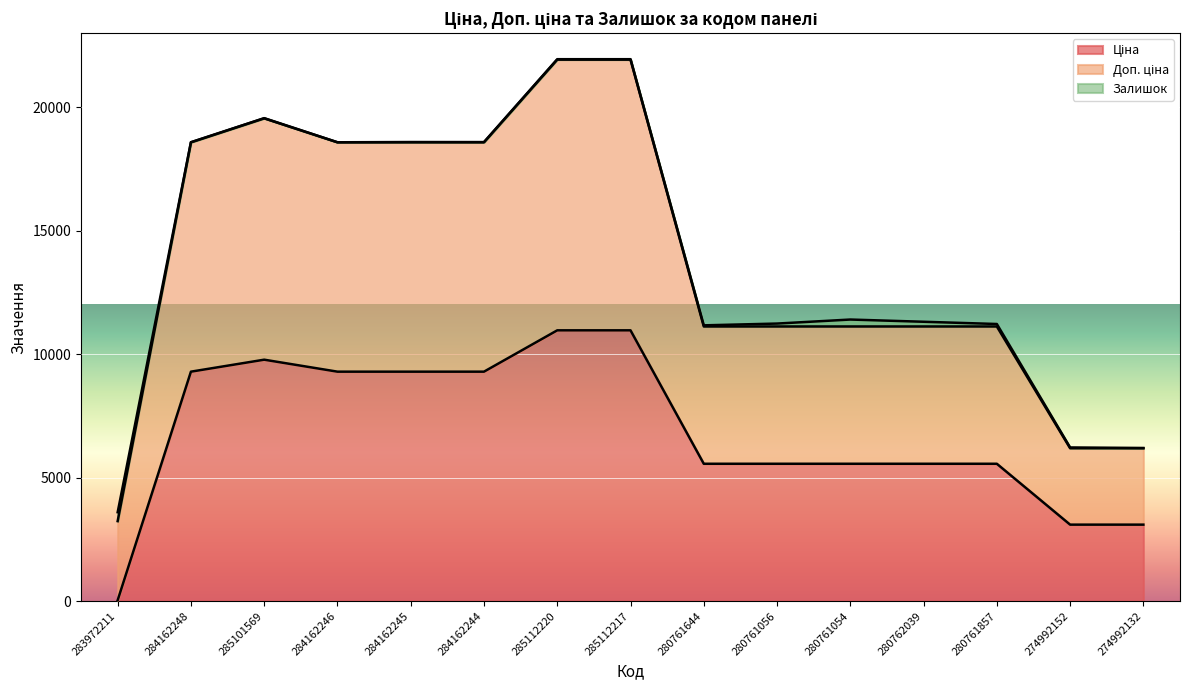

Which category has the lowest value in the Ціна series?

283972211